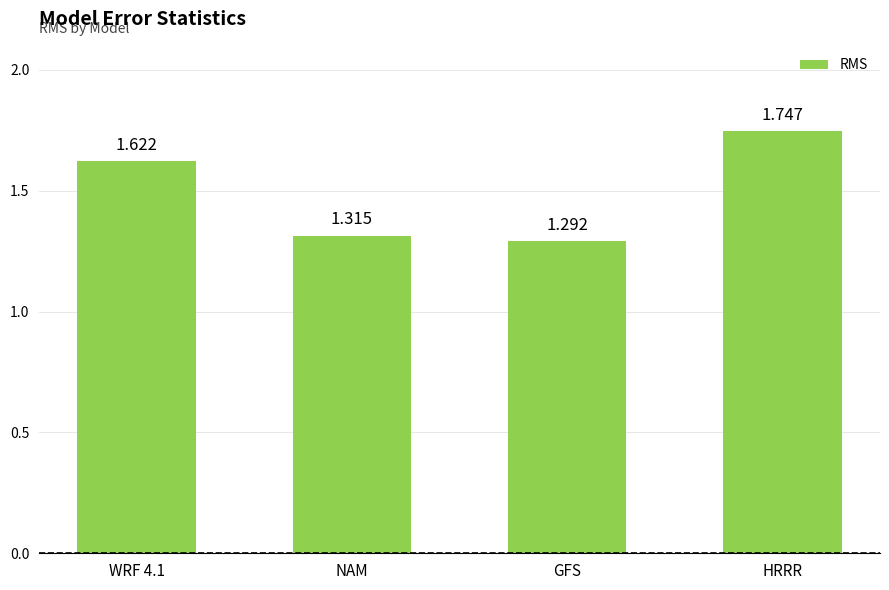

Does the chart contain stacked bars?

No